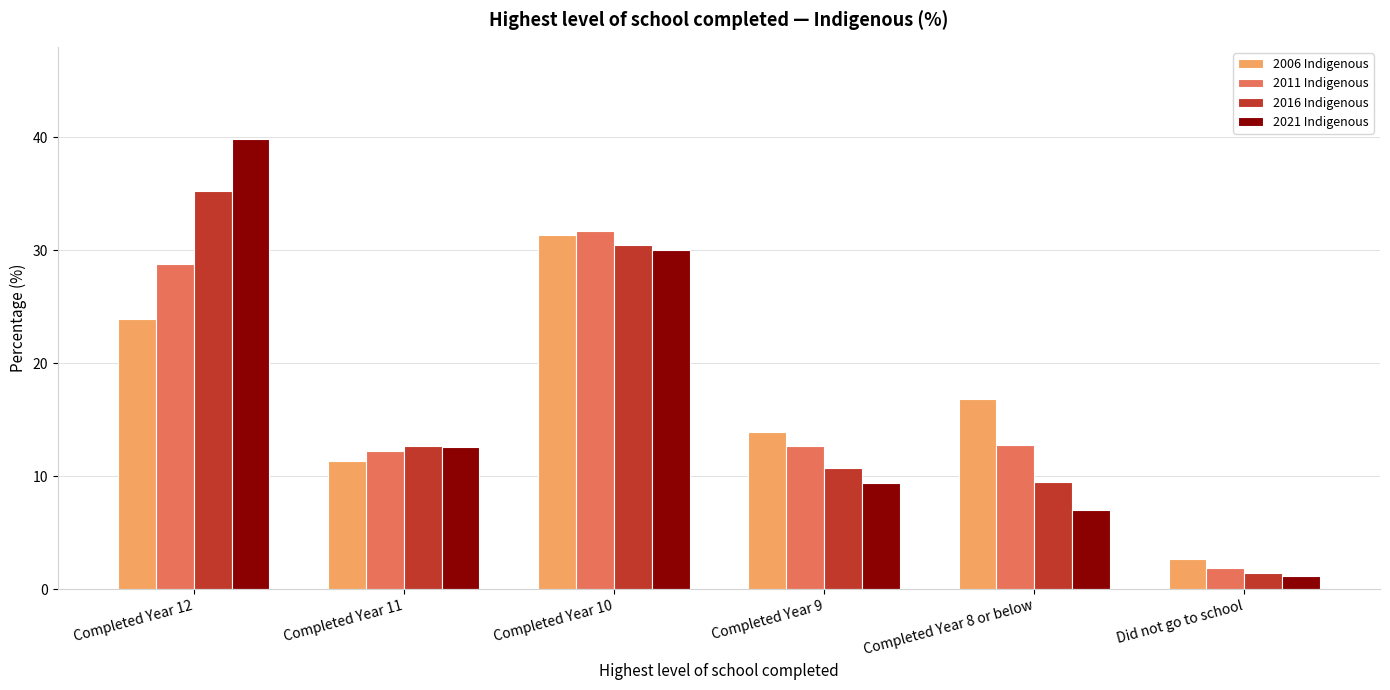

Which series changed the most between Completed Year 8 or below and Did not go to school?

2006 Indigenous